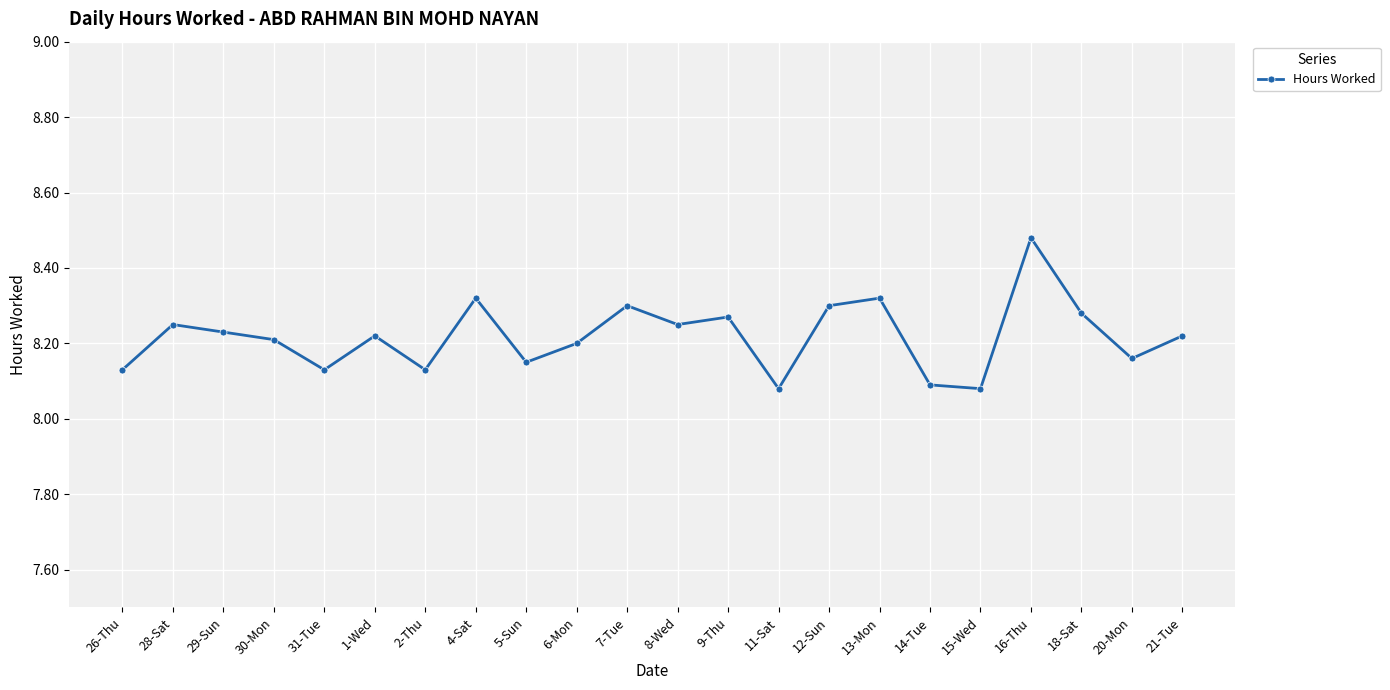

Which category has the highest value across all series?

16-Thu